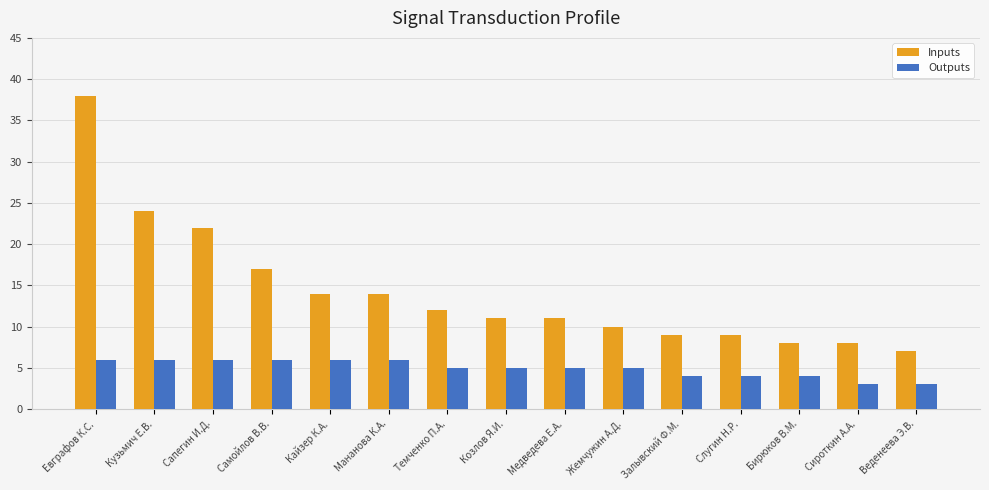

What position from the right is Козлов Я.И.?

8